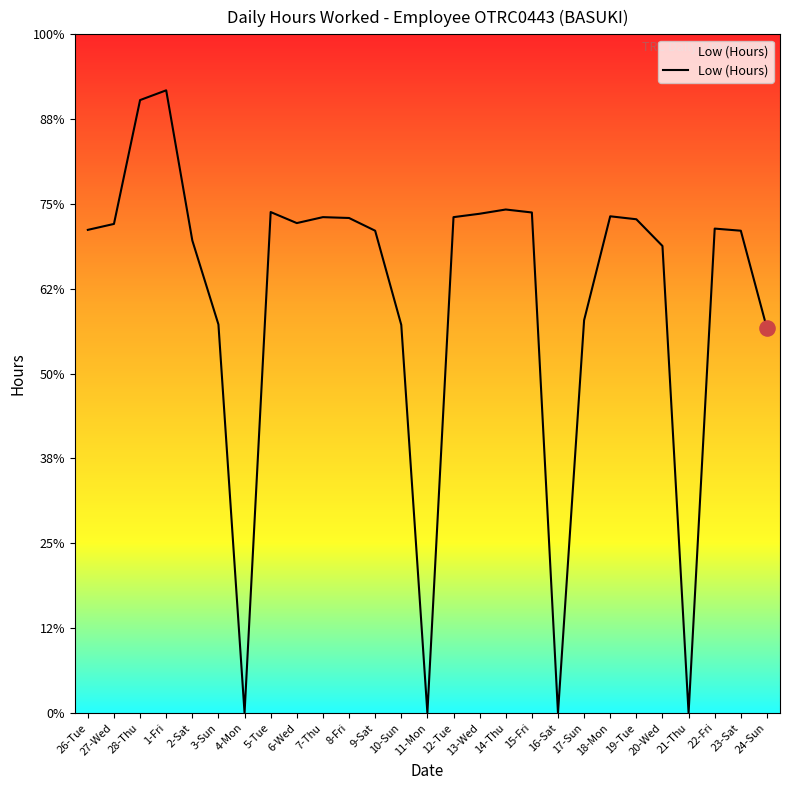

Which has a higher value, 10-Sun or 8-Fri?

8-Fri